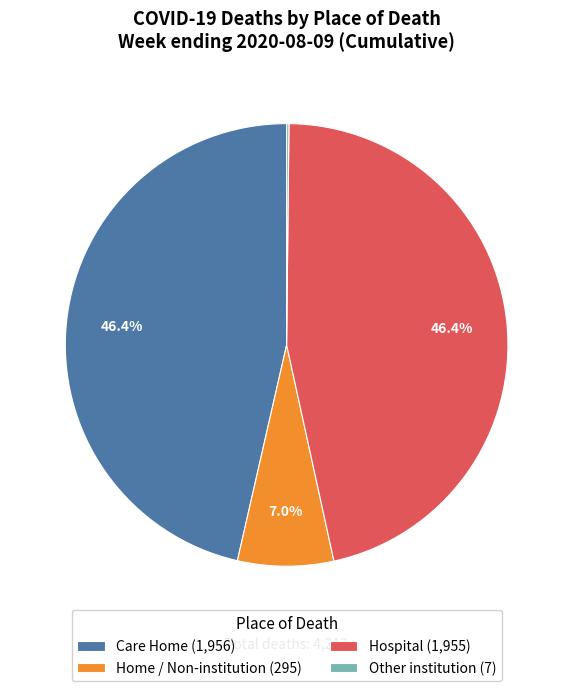

What is the ratio of the value at Hospital (1,955) to the value at Care Home (1,956)?

1.0